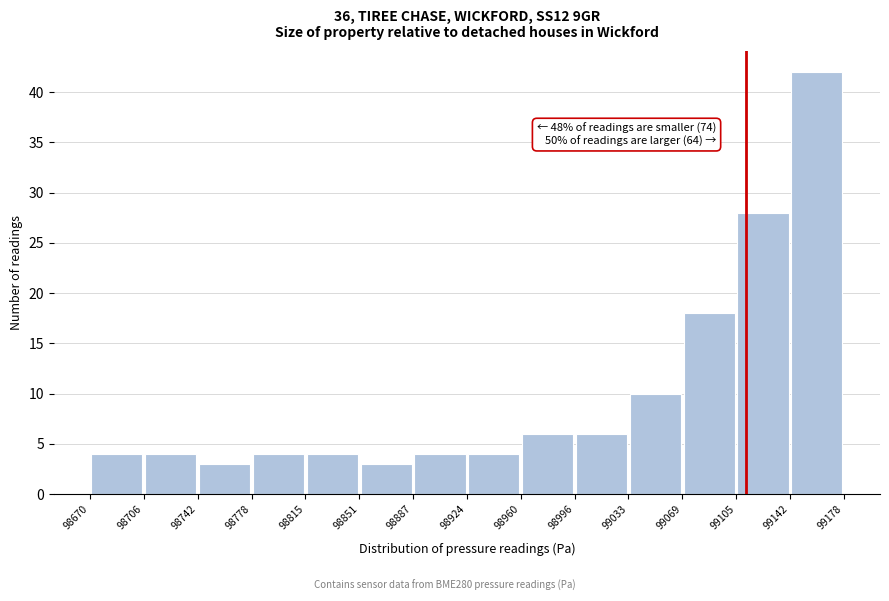

Over which range of the x-axis is the bar tallest?

99142 to 99178